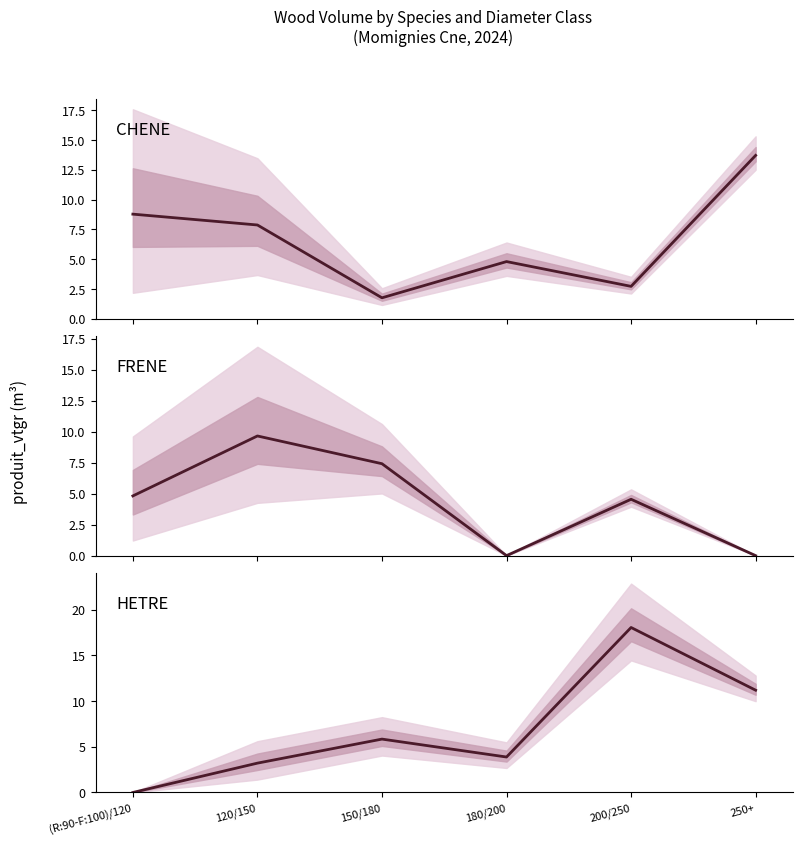

At which label does HETRE reach its peak?

200/250